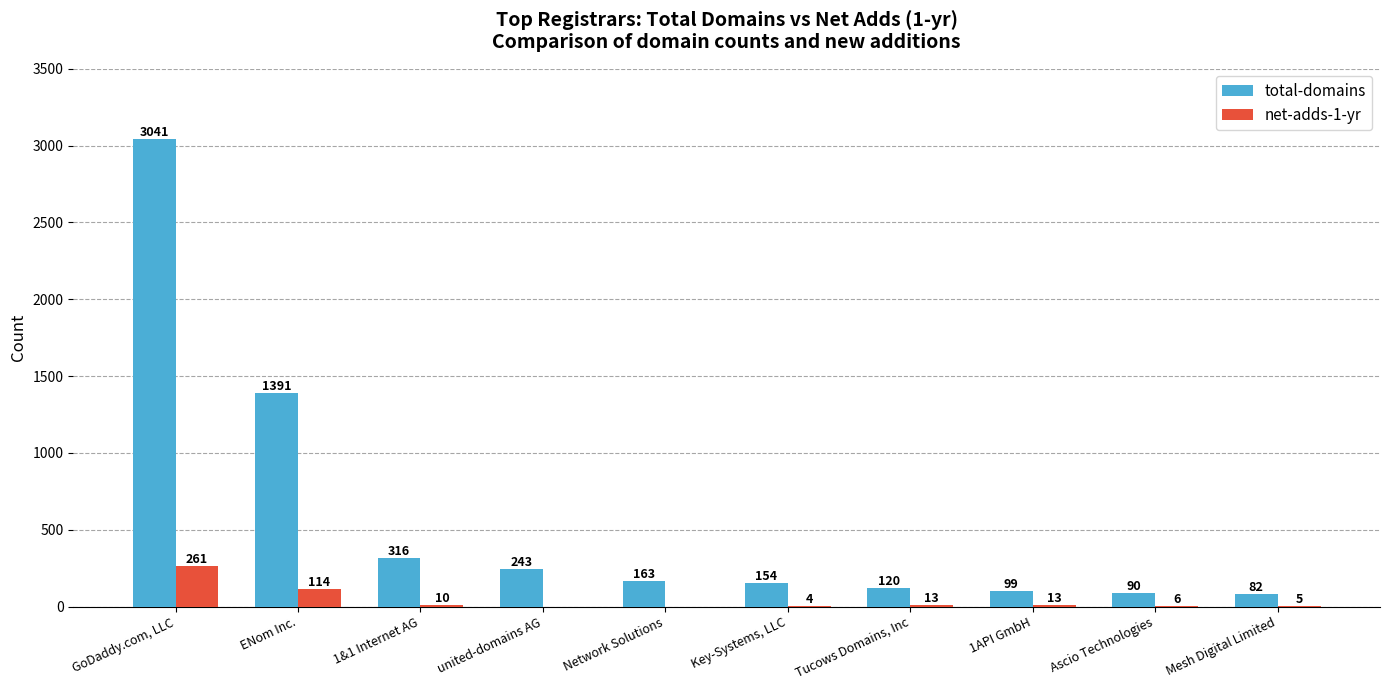

Between ENom Inc. and Ascio Technologies, which series saw the biggest shift?

total-domains